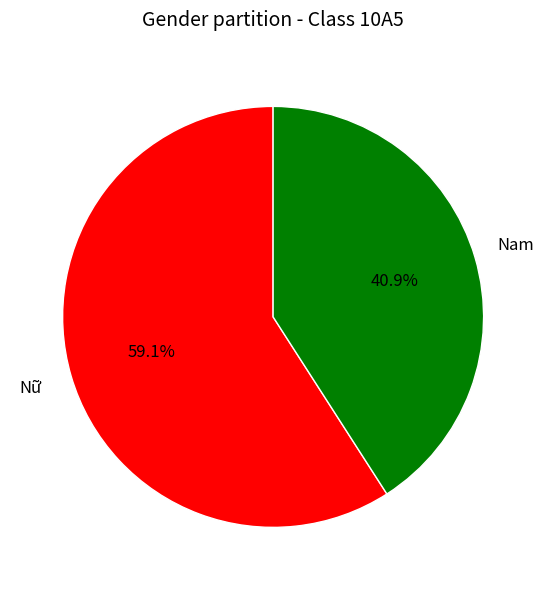

True or false: Nữ accounts for 59% of the total.

True